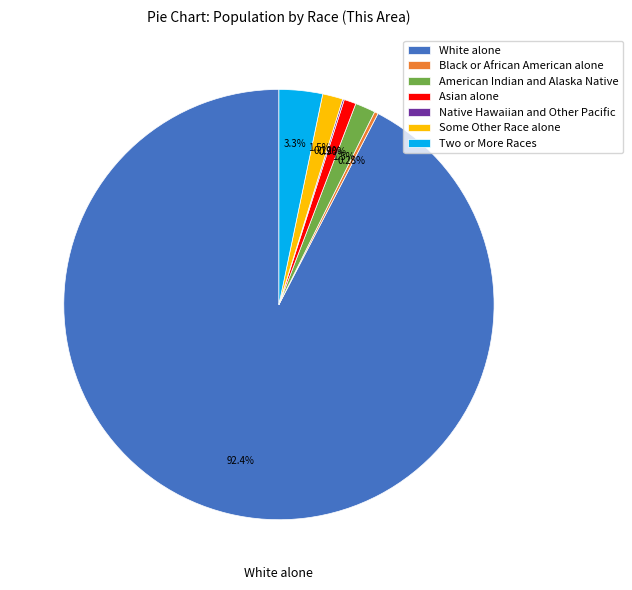

Approximately how many times larger is the value at American Indian and Alaska Native compared to Two or More Races?

0.5